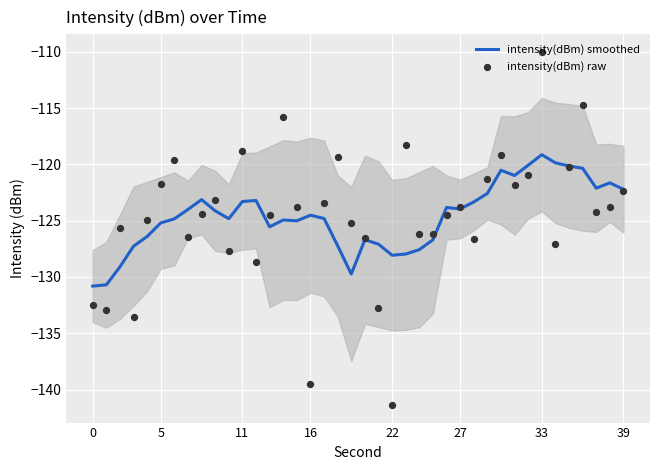

Which series contains the lowest Y value?

intensity(dBm) raw